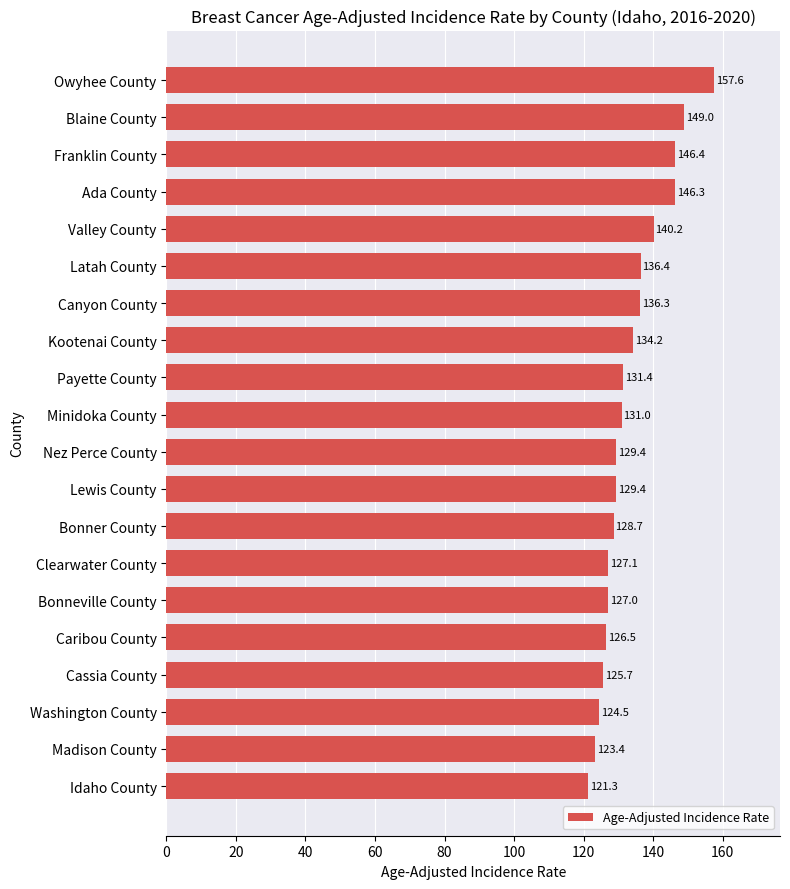

What is the ratio of the value at Clearwater County to the value at Blaine County?

0.9